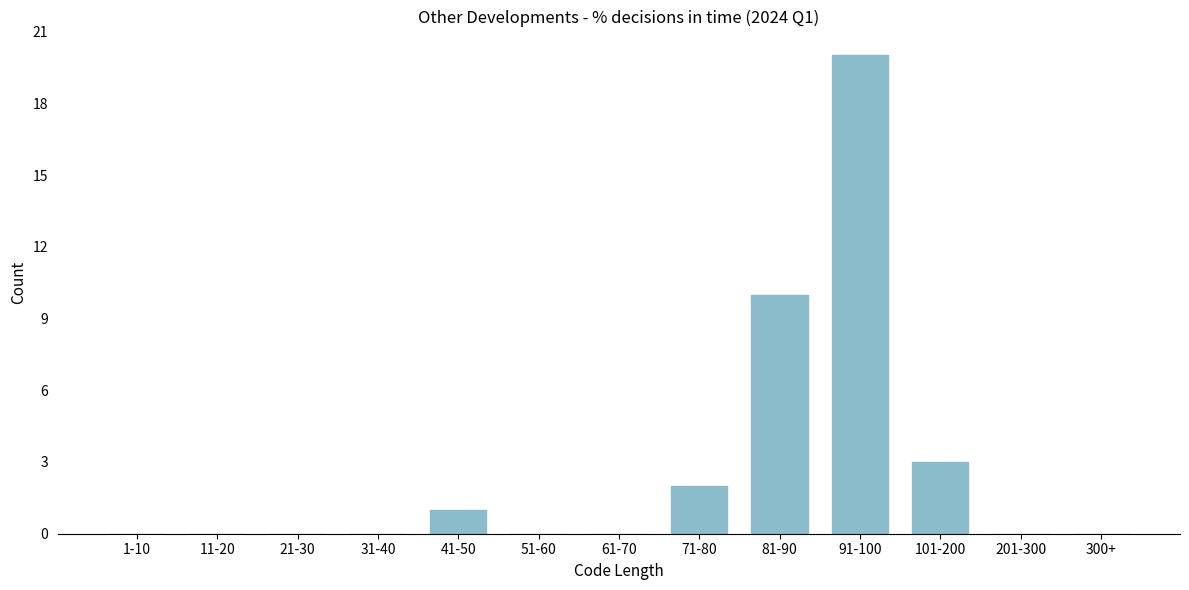

Reading right to left, what are all the values shown in this chart?

300+=0	201-300=0	101-200=3	91-100=20	81-90=10	71-80=2	61-70=0	51-60=0	41-50=1	31-40=0	21-30=0	11-20=0	1-10=0